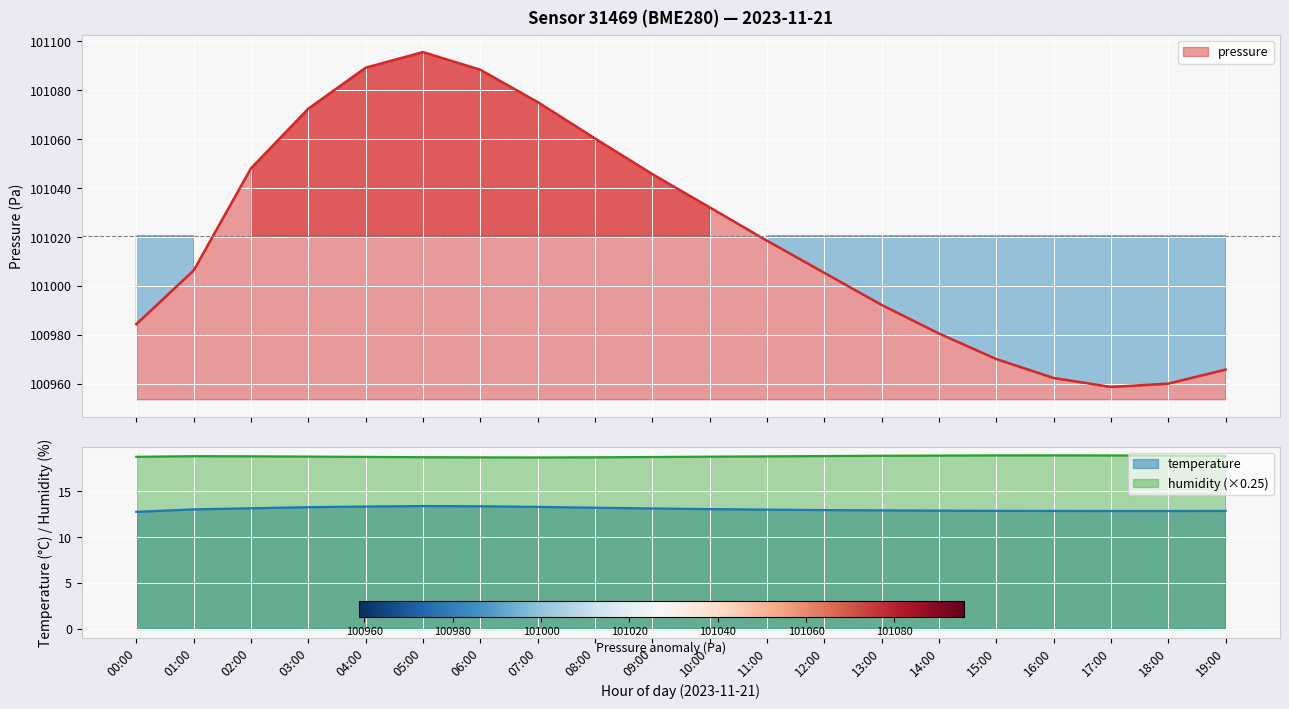

The value of pressure at 13:00 is 100992.3. True or false?

True